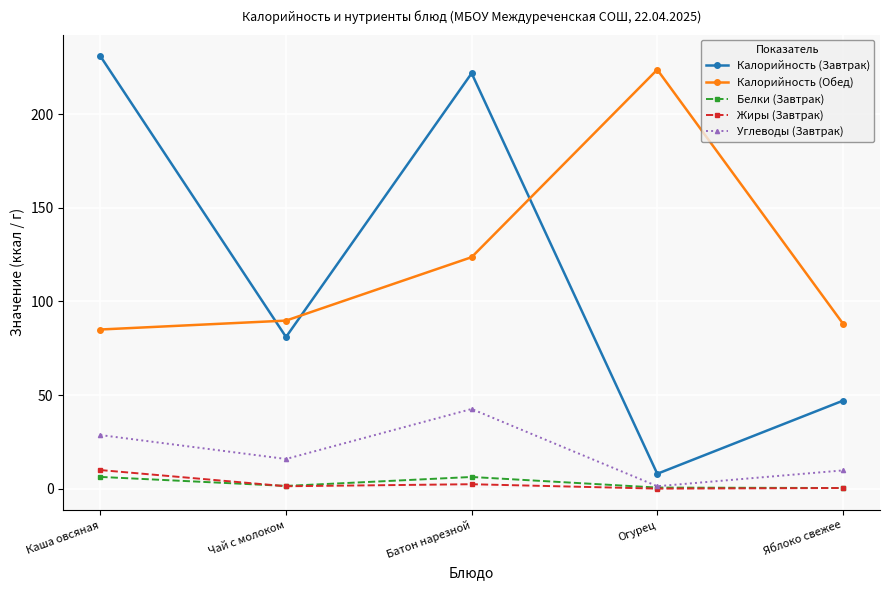

True or false: Калорийность (Завтрак) and Белки (Завтрак) cross at least once.

False